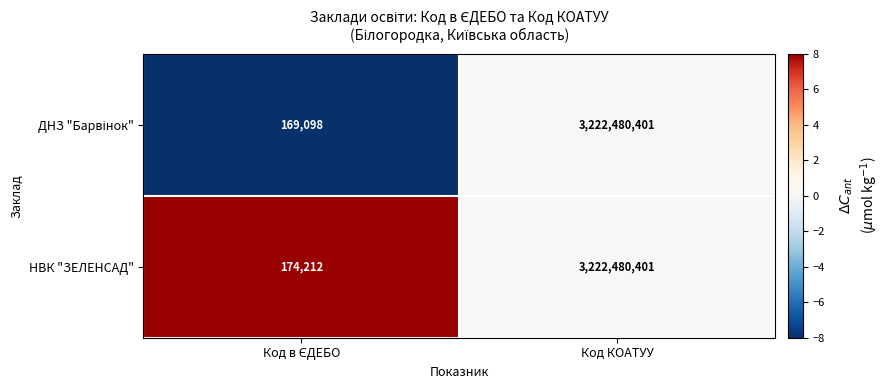

Which series has the largest total across all categories?

НВК "ЗЕЛЕНСАД"